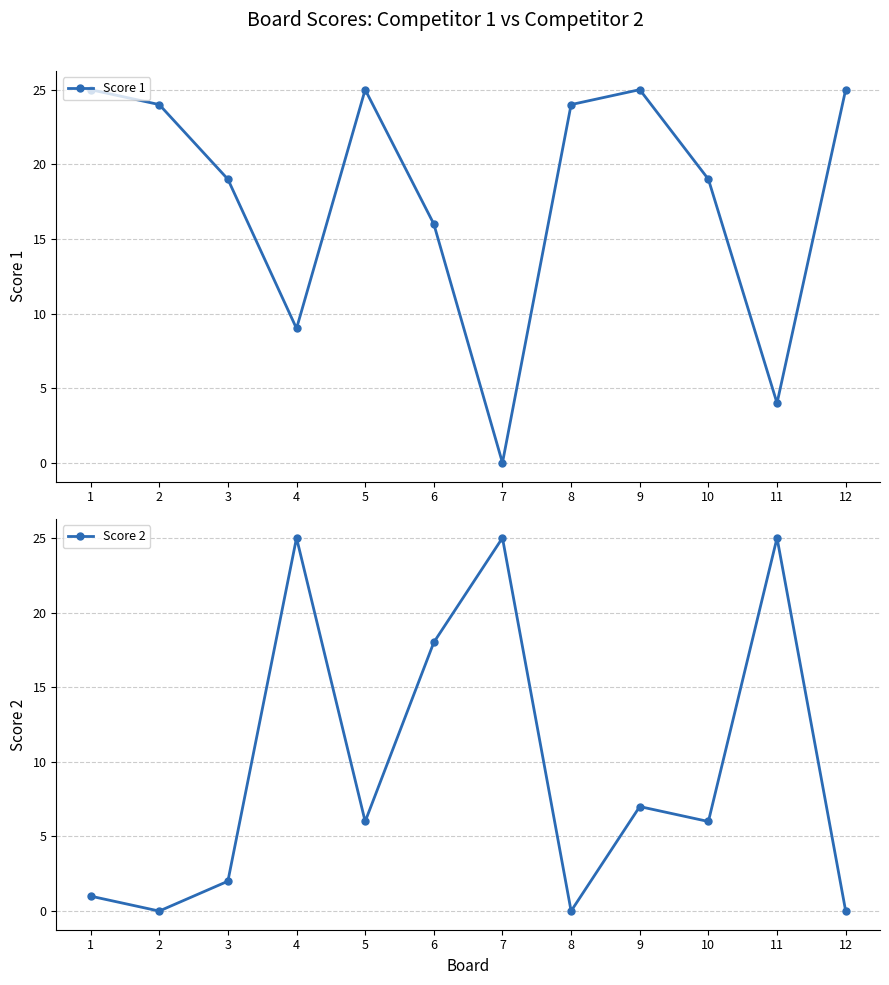

At which label is Score 2 closest to 12?

9